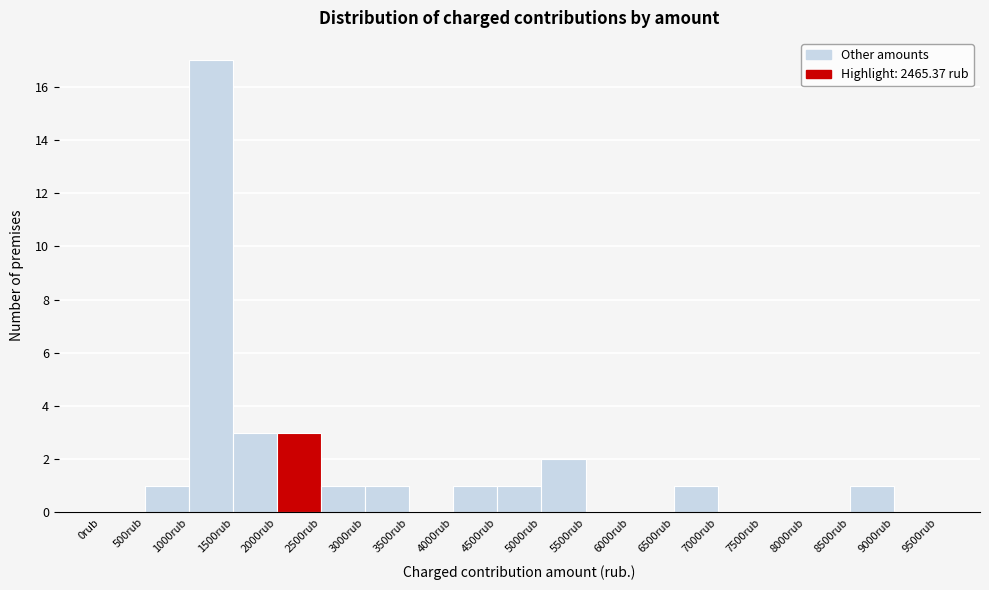

Over which range of the x-axis is the bar tallest?

1000 to 1500